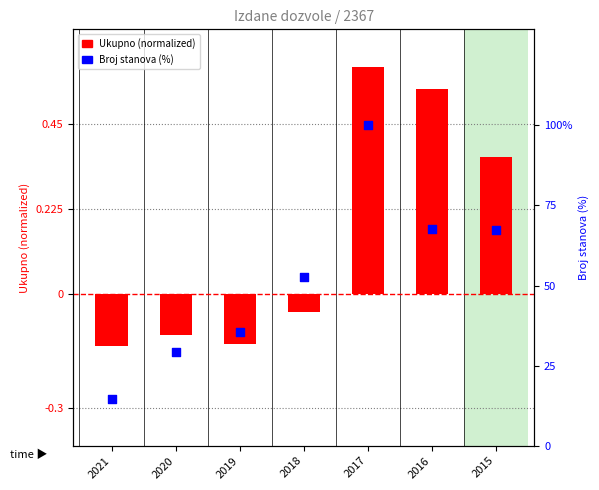

Which series reaches the maximum Y coordinate?

Broj stanova (%)